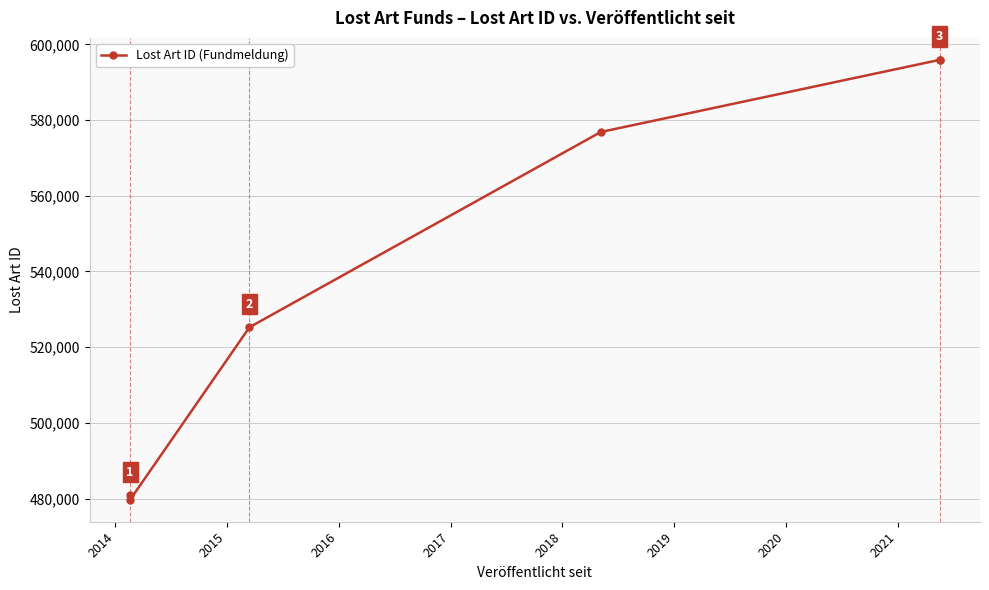

Is it true that the value at 2018 is 1044915?

False